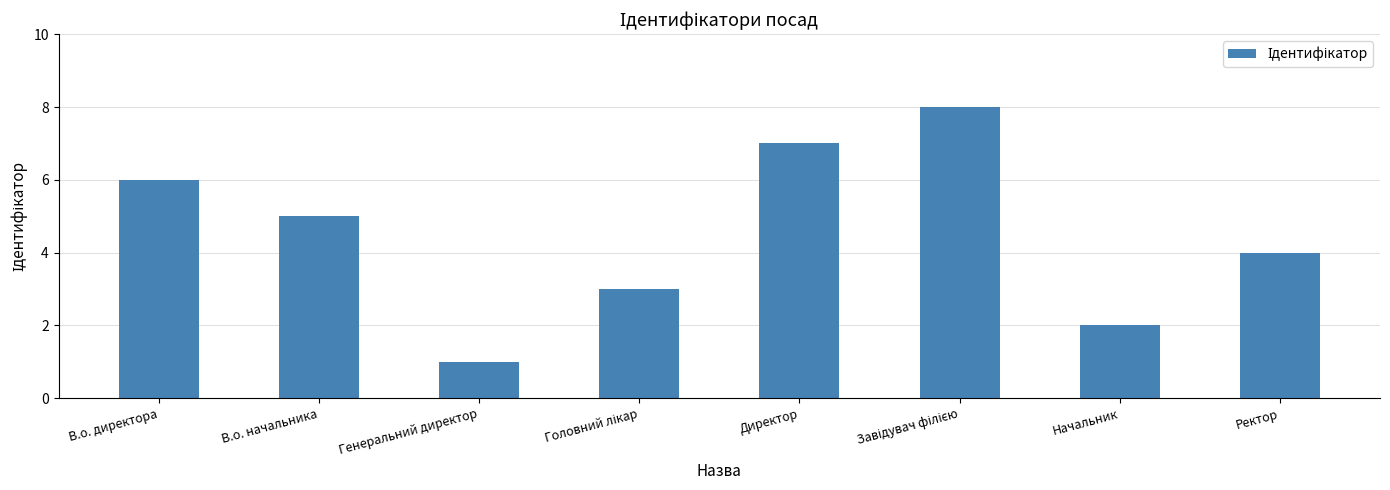

At which label does the data first exceed 5?

В.о. директора